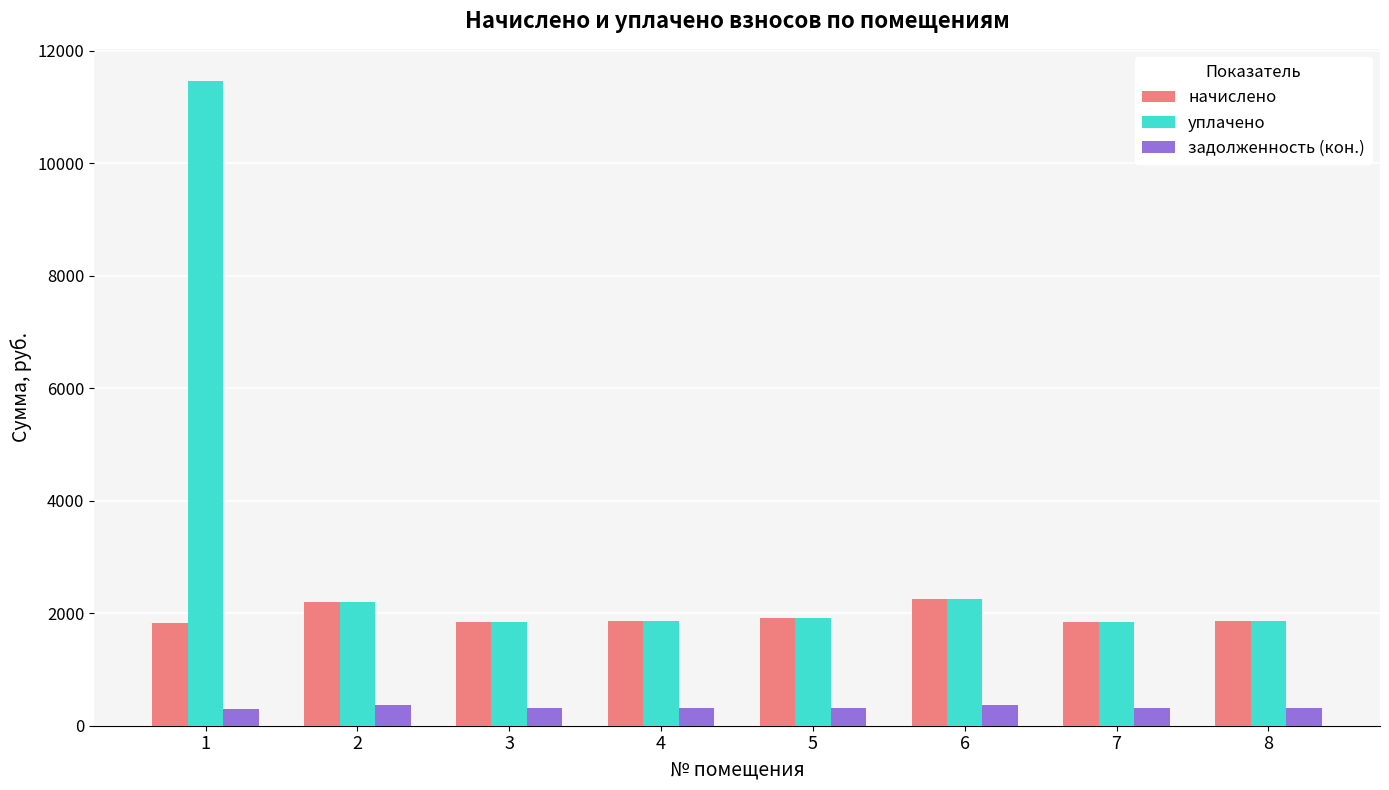

What is the spread (max minus min) of values at 5?

1598.4